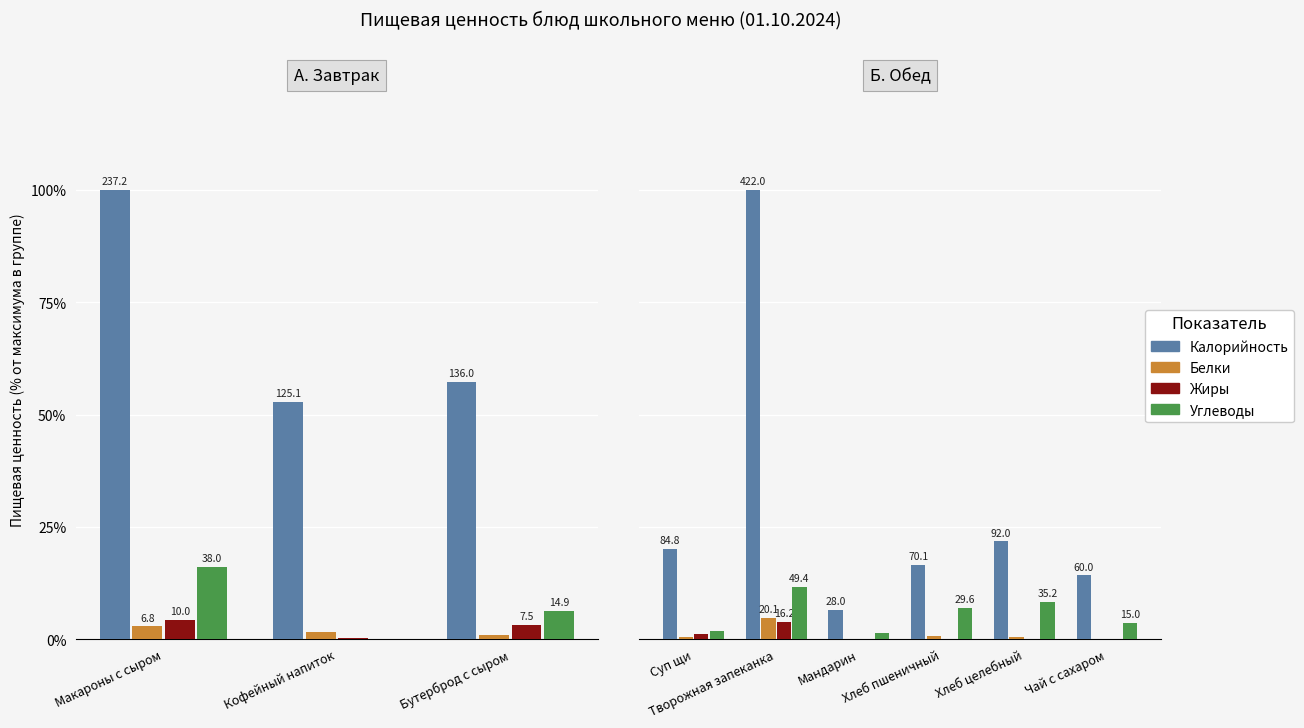

What is the spread (max minus min) of values at Хлеб целебный?

21.7